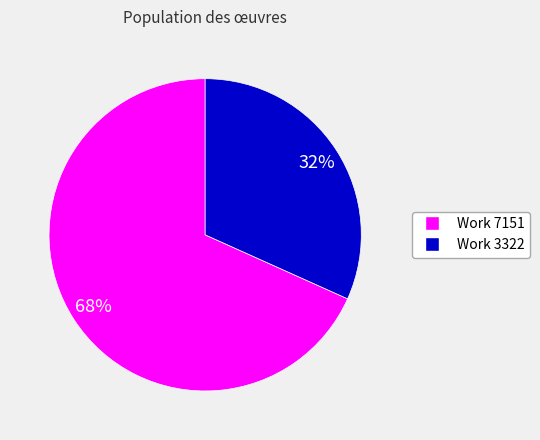

The Work 7151 slice represents 74% of the pie. True or false?

False